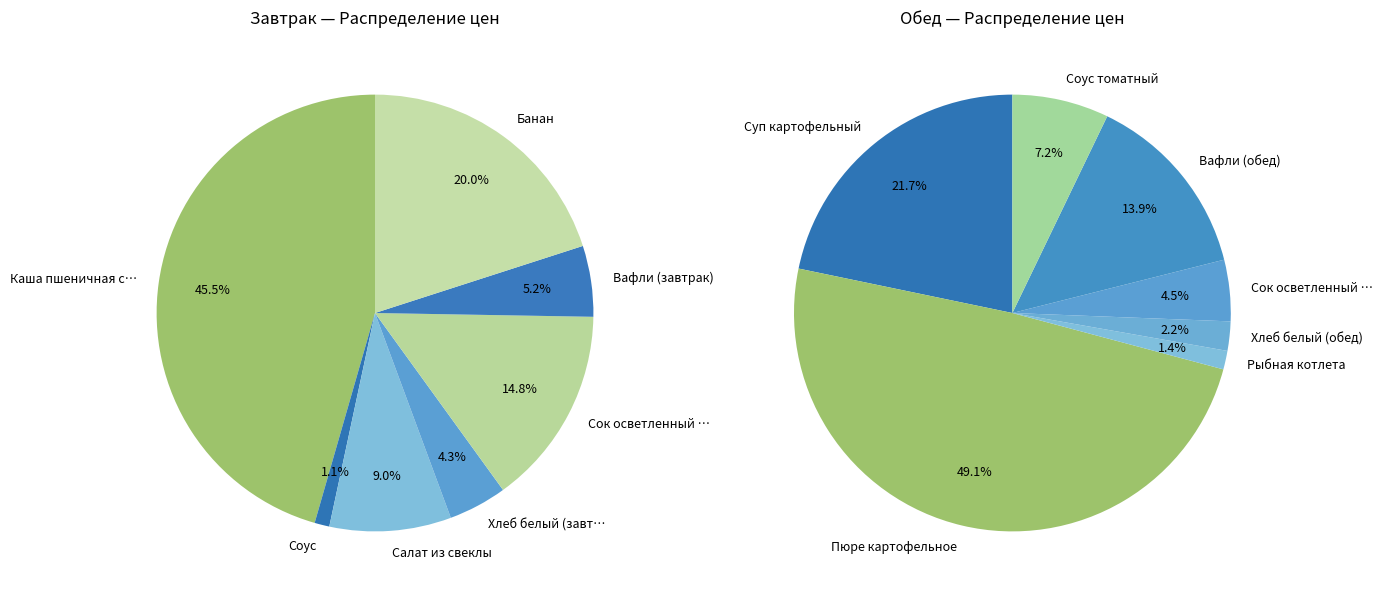

Is it true that Хлеб белый (обед) is 11% of the pie?

False